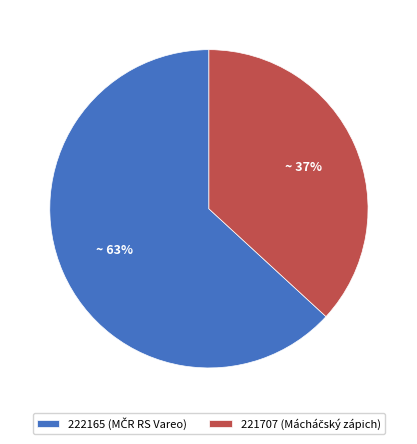

To the nearest percent, what is the difference between the largest and smallest slice percentages?

26%